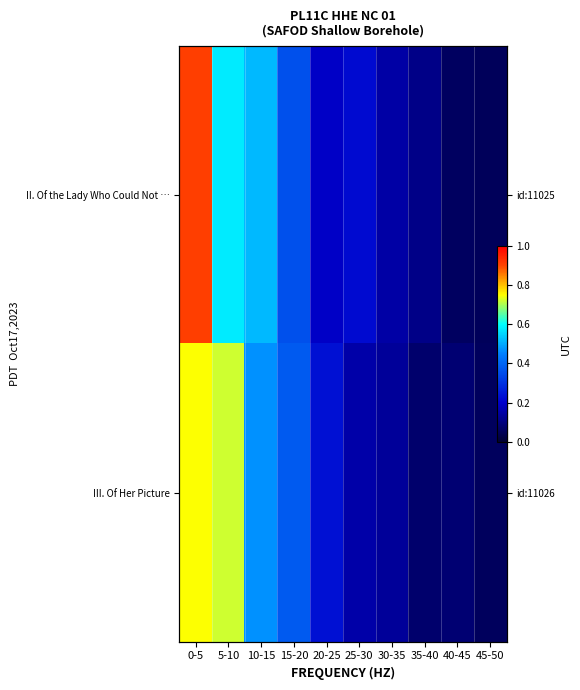

Count the number of data series in this chart.

2